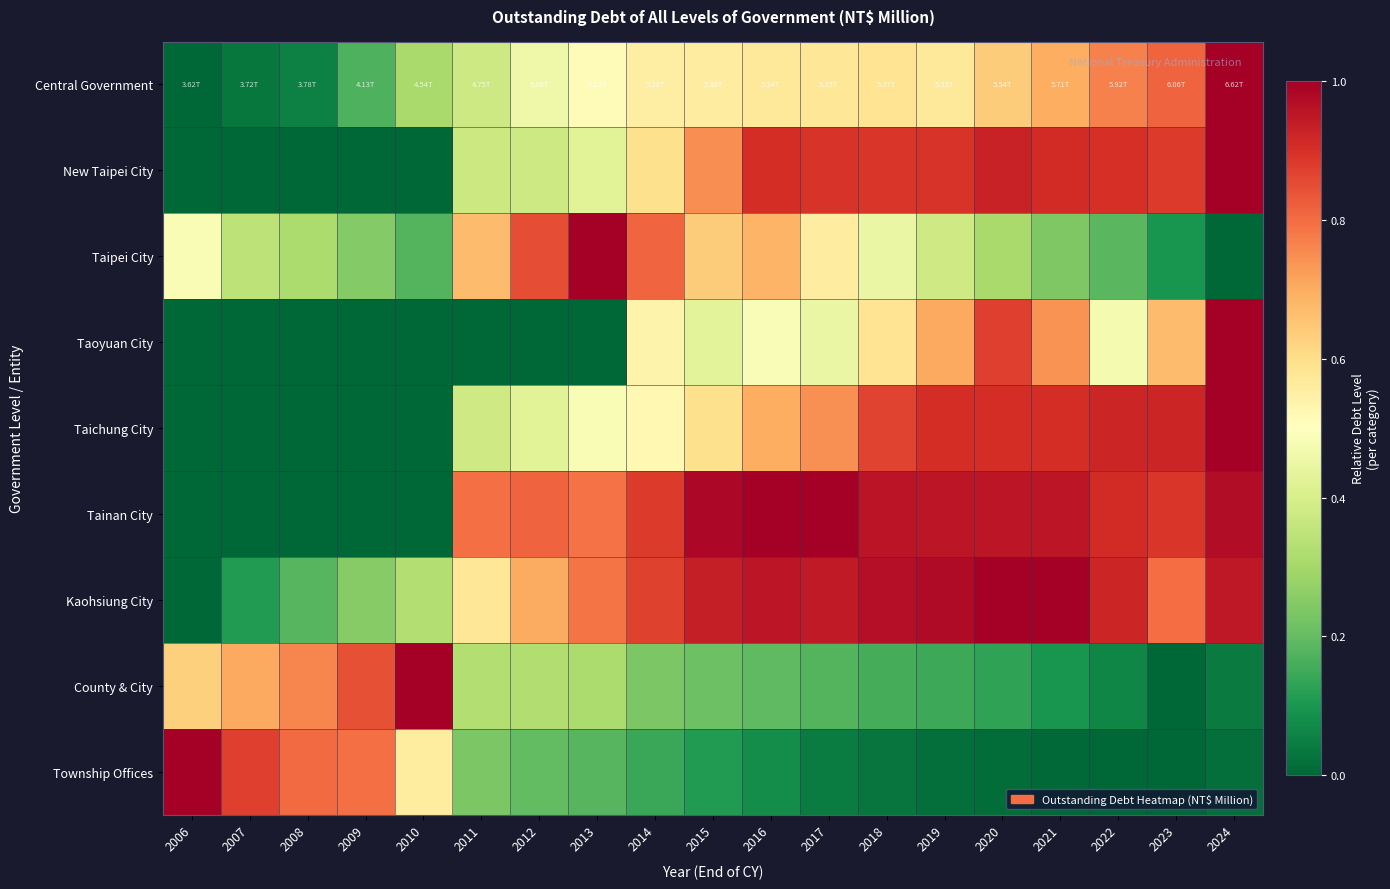

Between 2017 and 2019, which series saw the biggest shift?

Taoyuan City